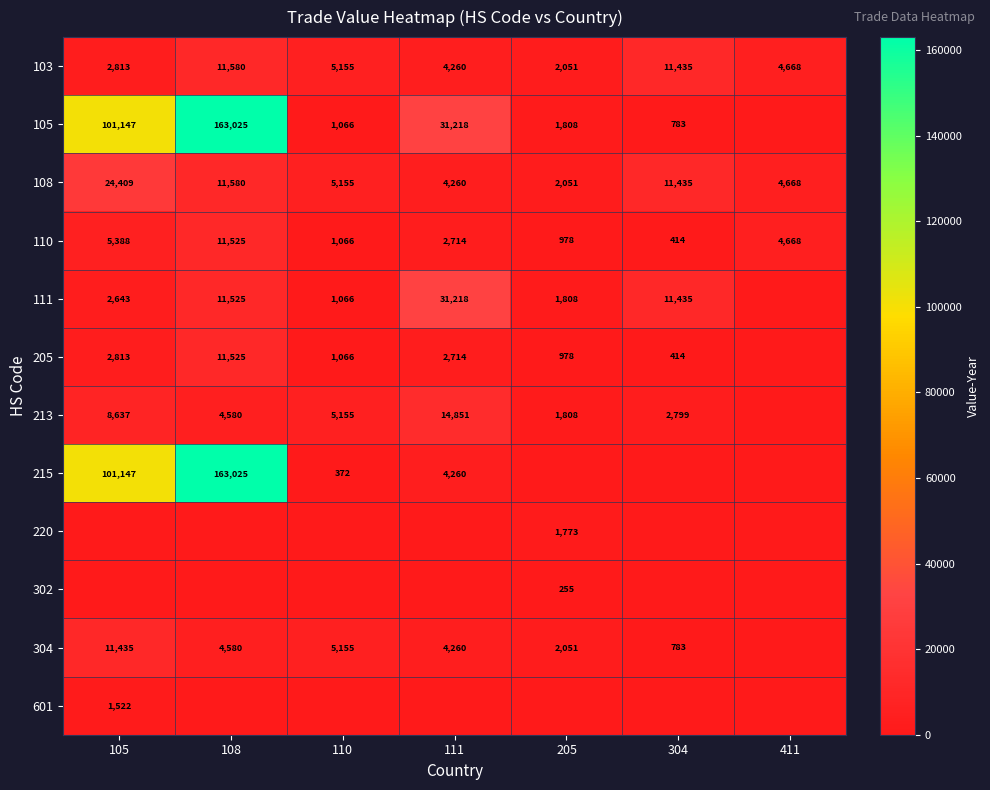

Where does the 110 series first go above 2714?

105